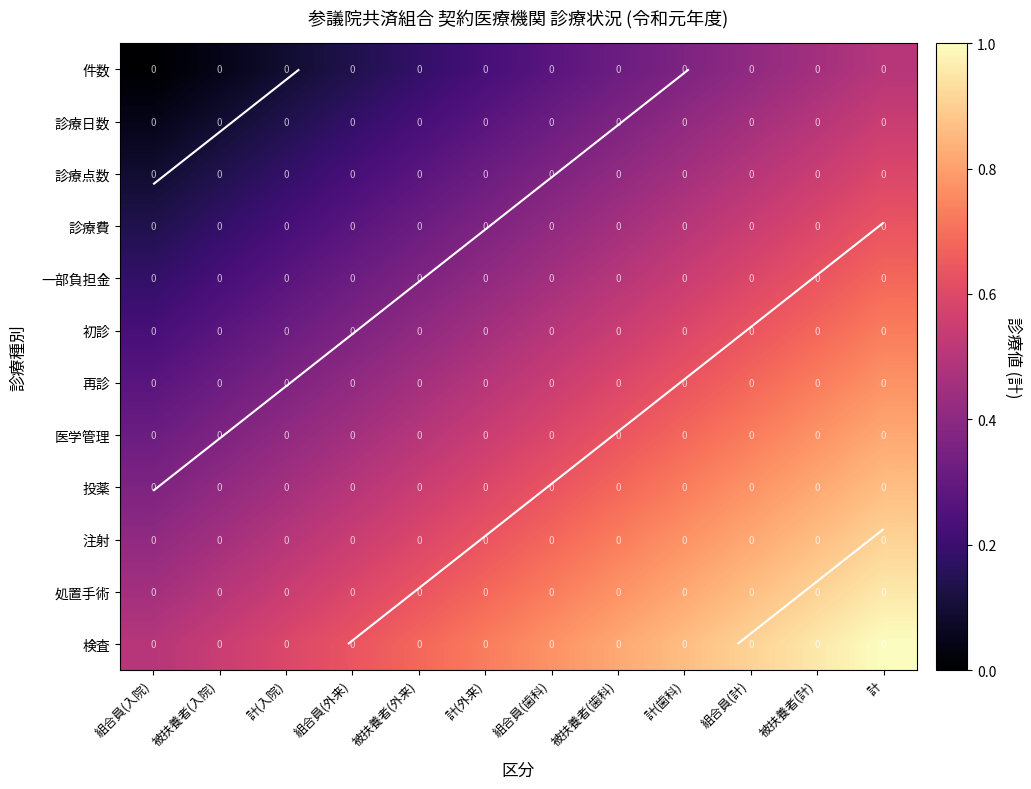

List the series in order of their peak value, lowest first.

件数, 診療日数, 診療点数, 診療費, 一部負担金, 初診, 再診, 医学管理, 投薬, 注射, 処置手術, 検査